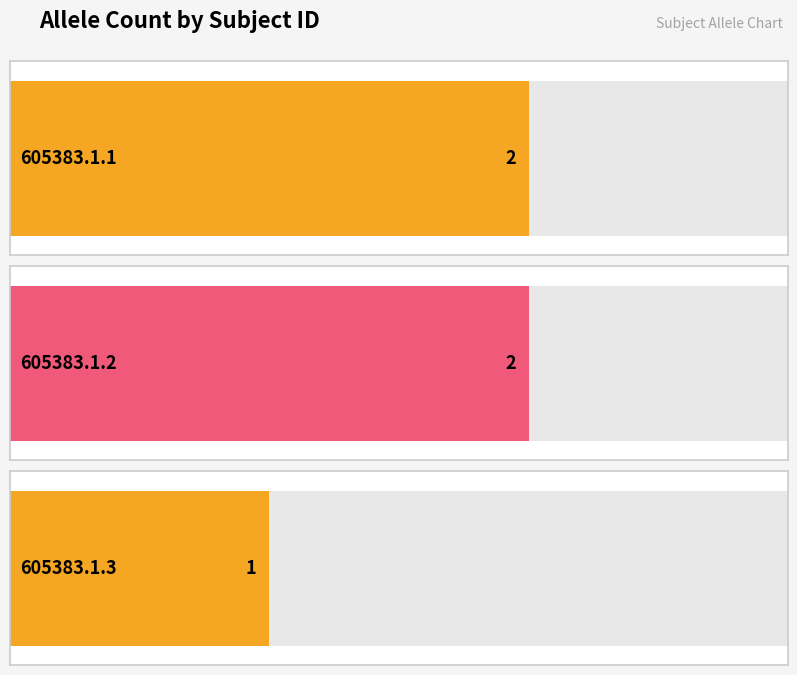

Reading left to right, transcribe all the data shown in this chart.

2	2	1